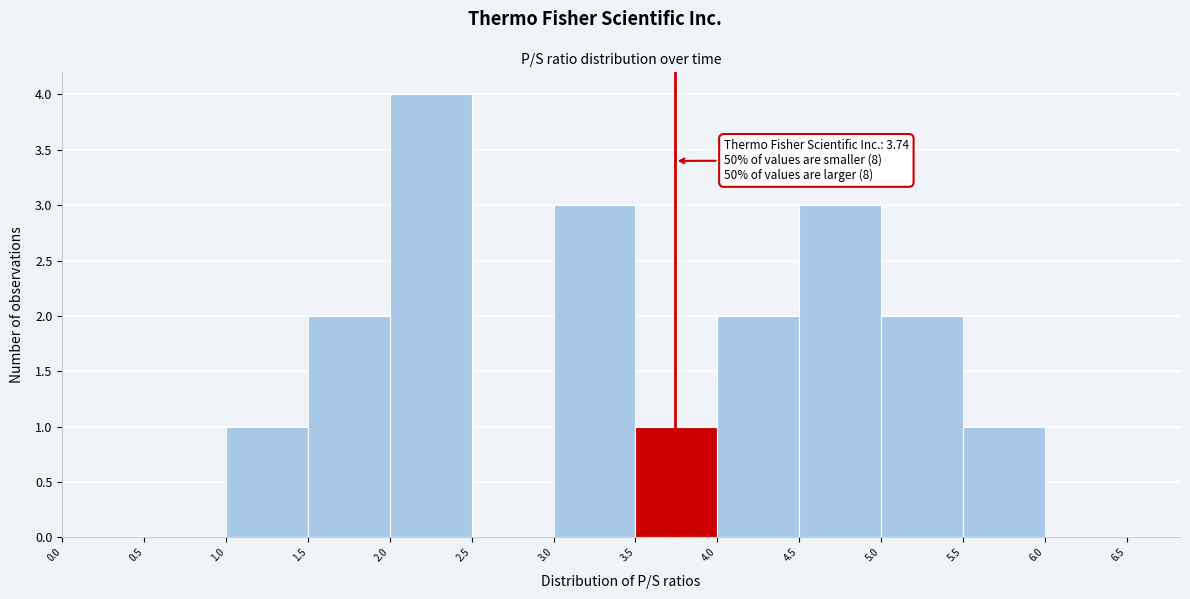

Over which range of the x-axis is the bar tallest?

2.0 to 2.5